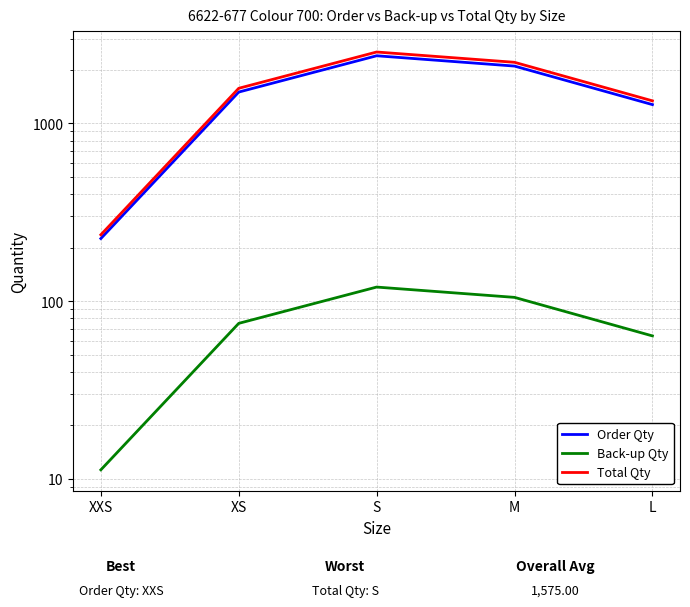

The value of Order Qty at XS is 2650.3. True or false?

False